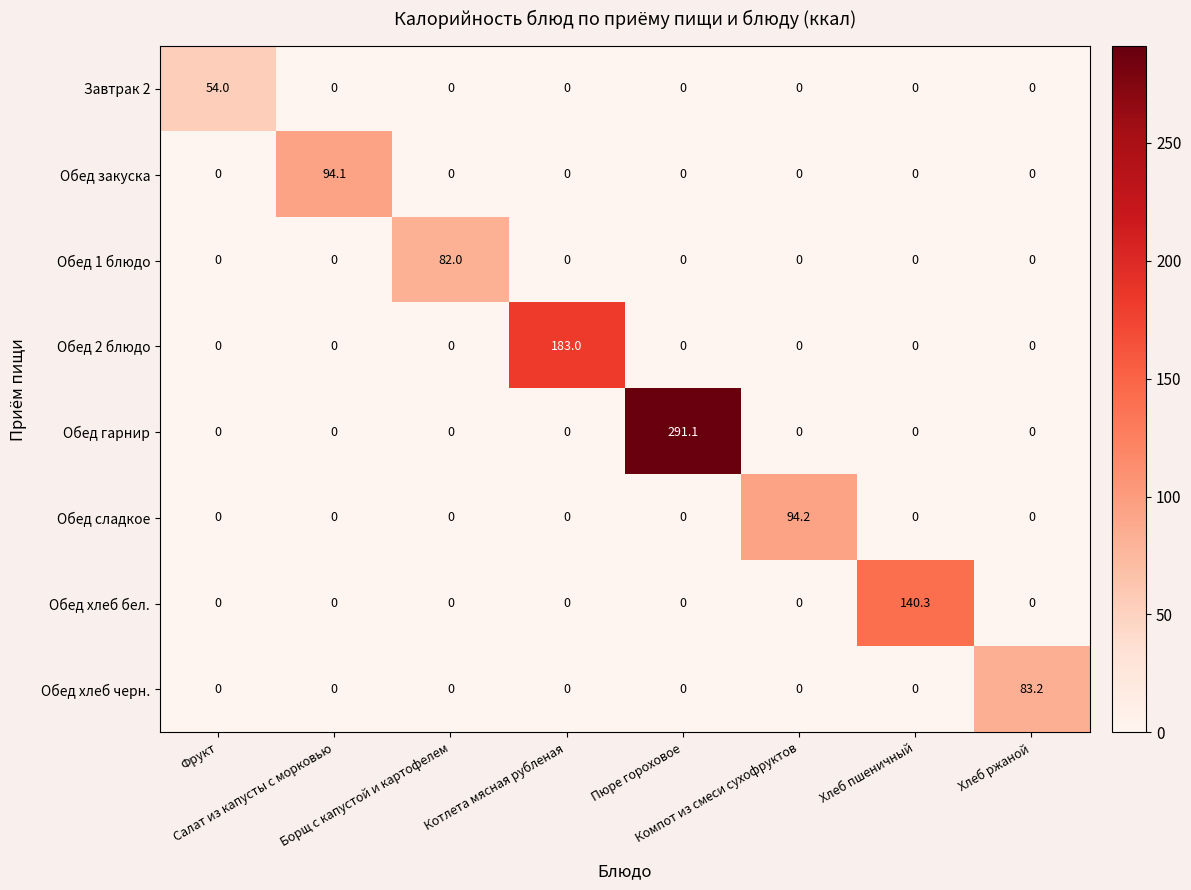

List the series in order of their peak value, highest first.

Обед гарнир, Обед 2 блюдо, Обед хлеб бел., Обед сладкое, Обед закуска, Обед хлеб черн., Обед 1 блюдо, Завтрак 2